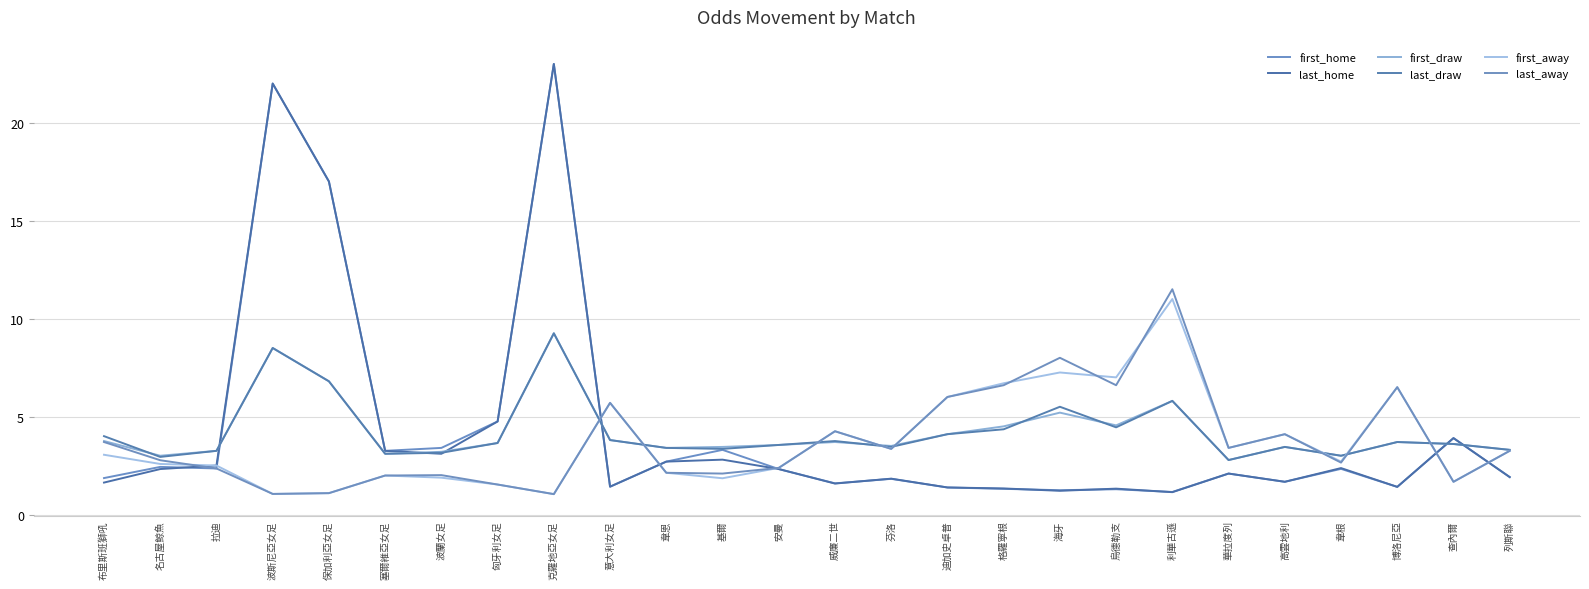

At 烏德勒支, list the series in order from smallest to largest.

first_home, last_home, last_draw, first_draw, last_away, first_away